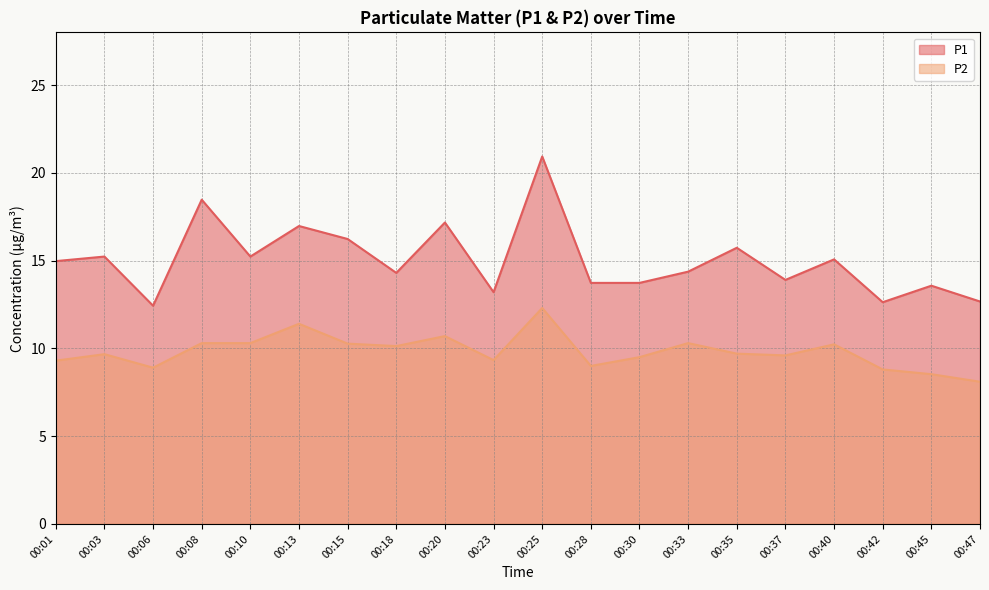

How many lines are shown in the chart?

2